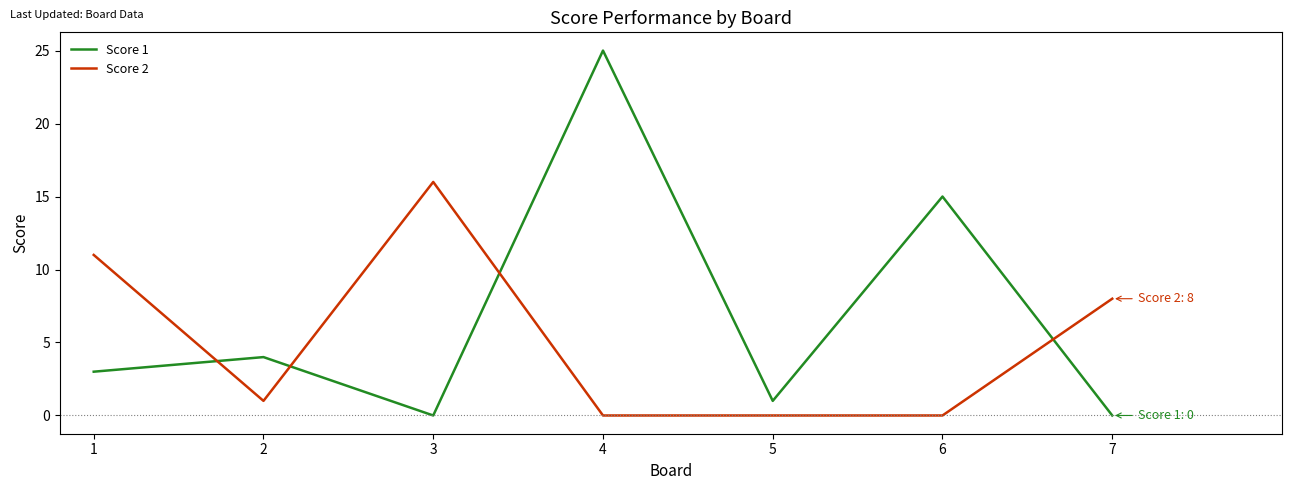

What is the difference between the Score 1 values at 6 and 4?

10